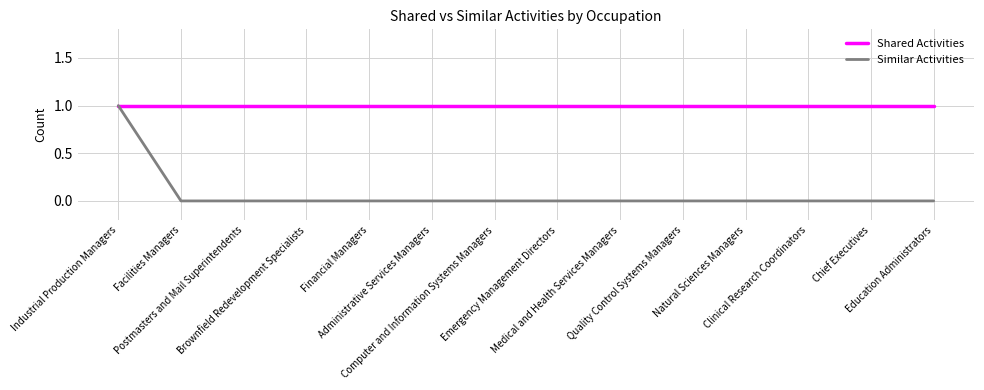

Does the chart display data point markers on the line(s)?

No